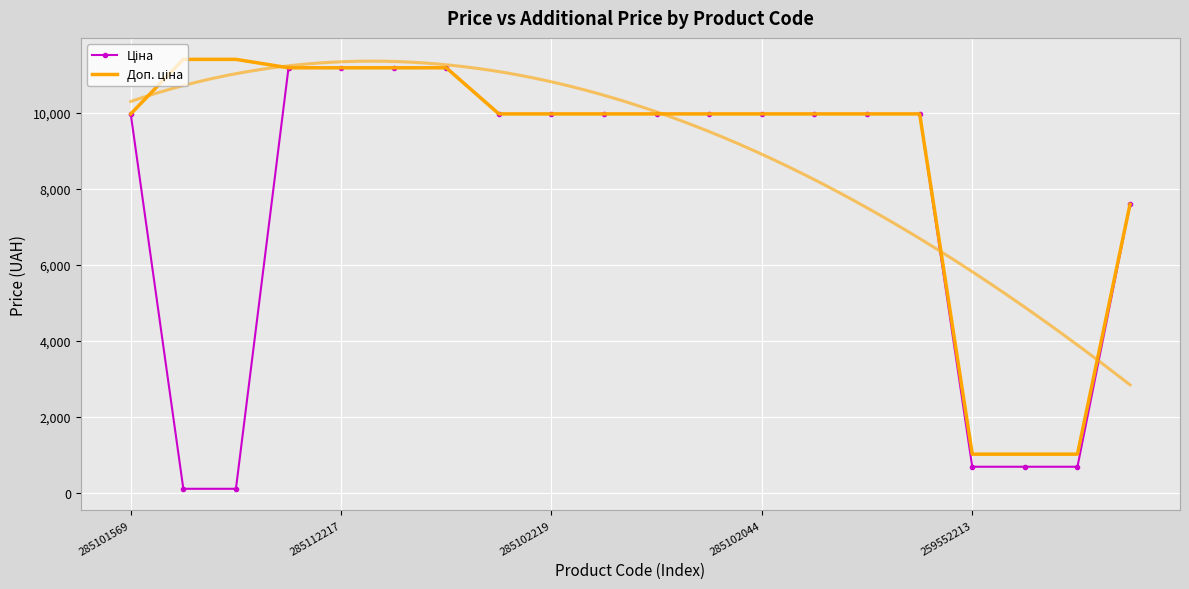

Count the number of data series in this chart.

2